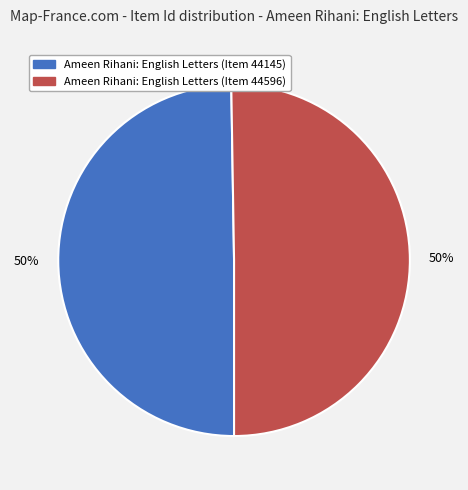

What percentage is the Ameen Rihani: English Letters (Item 44596) slice, to the nearest percent?

50%